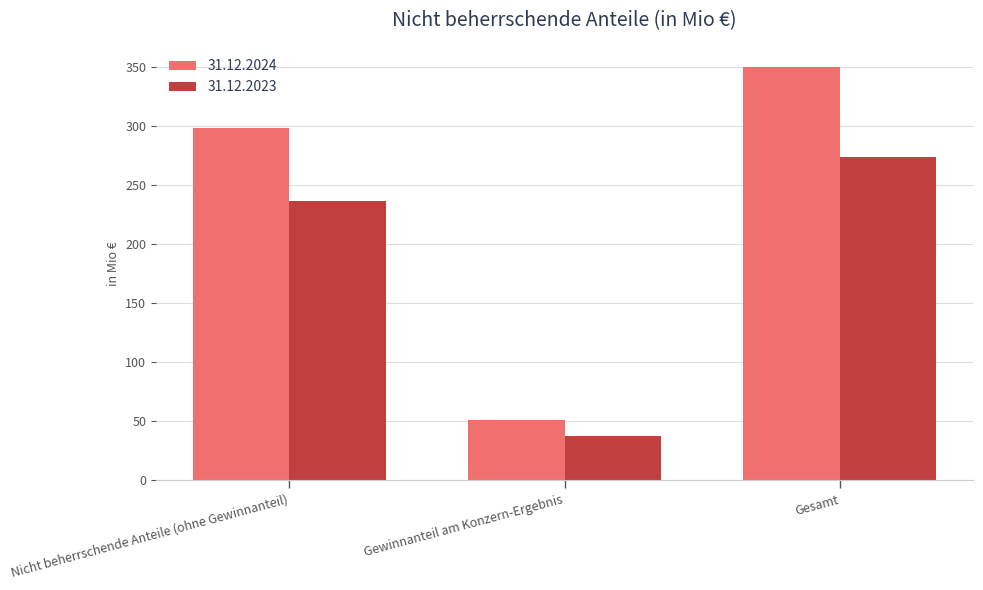

At which label does 31.12.2024 reach its peak?

Gesamt